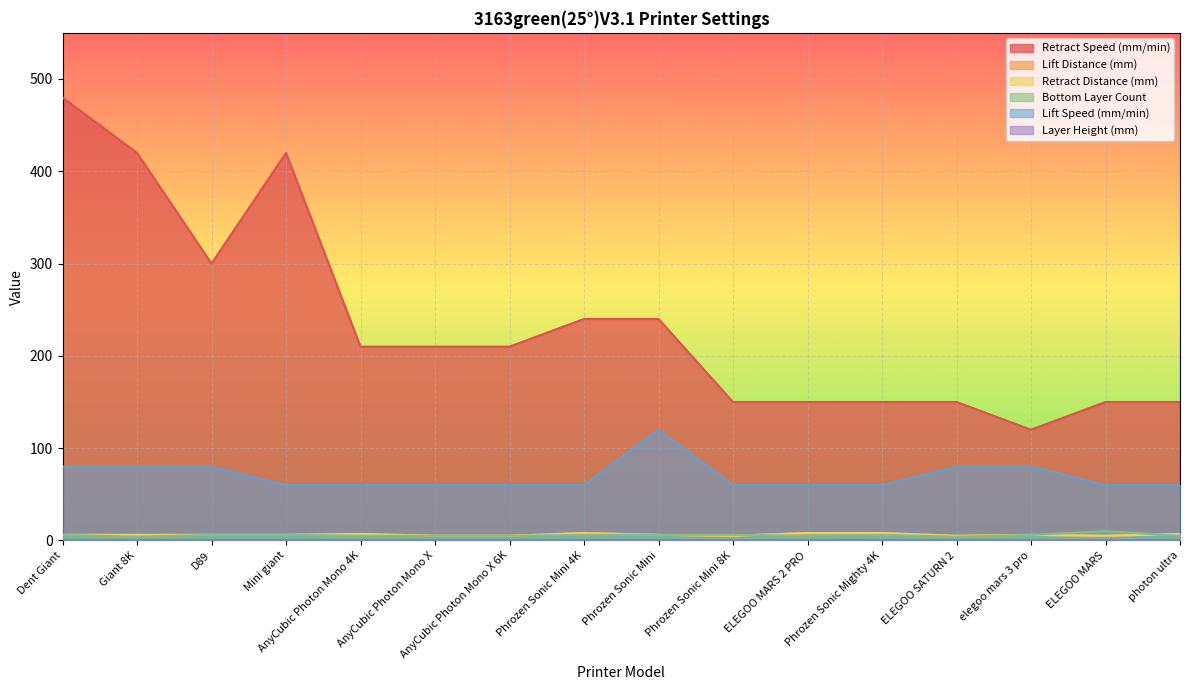

At which label does Lift Speed (mm/min) reach its minimum?

Mini giant